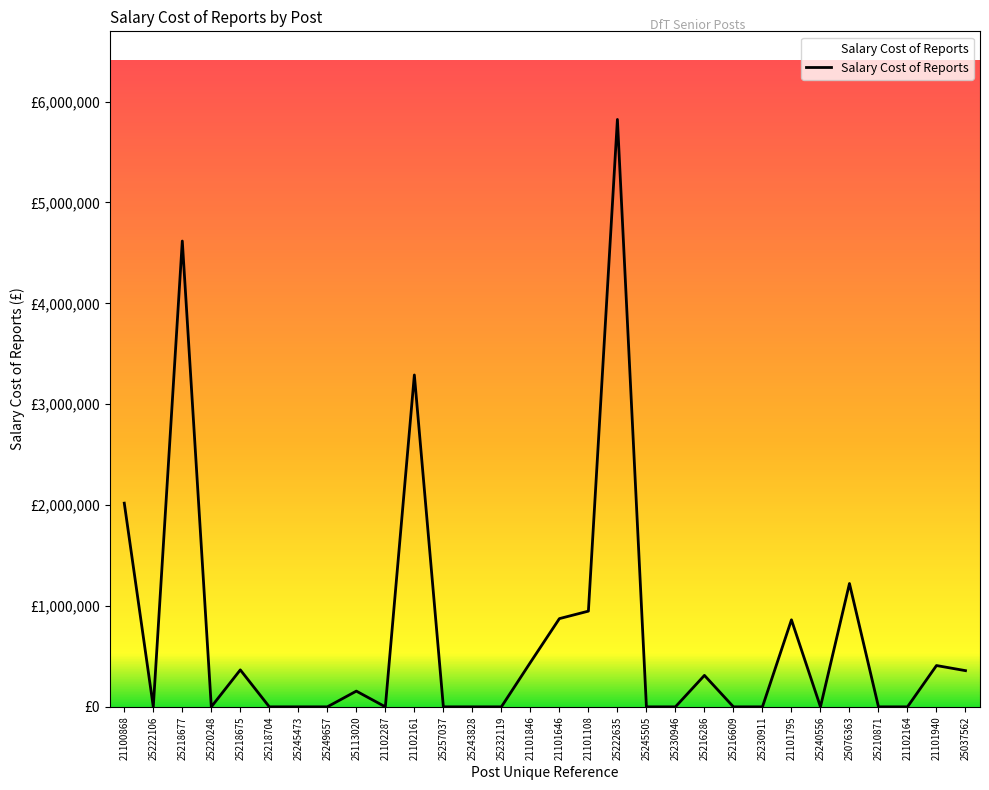

Rank the categories by value from highest to lowest.

25222635, 25218677, 21102161, 21100868, 25076363, 21101108, 21101646, 21101795, 21101846, 21101940, 25218675, 25037562, 25216286, 25113020, 25222106, 25220248, 25218704, 25245473, 25249657, 21102287, 25257037, 25243828, 25232119, 25245505, 25230946, 25216609, 25230911, 25240556, 25210871, 21102164